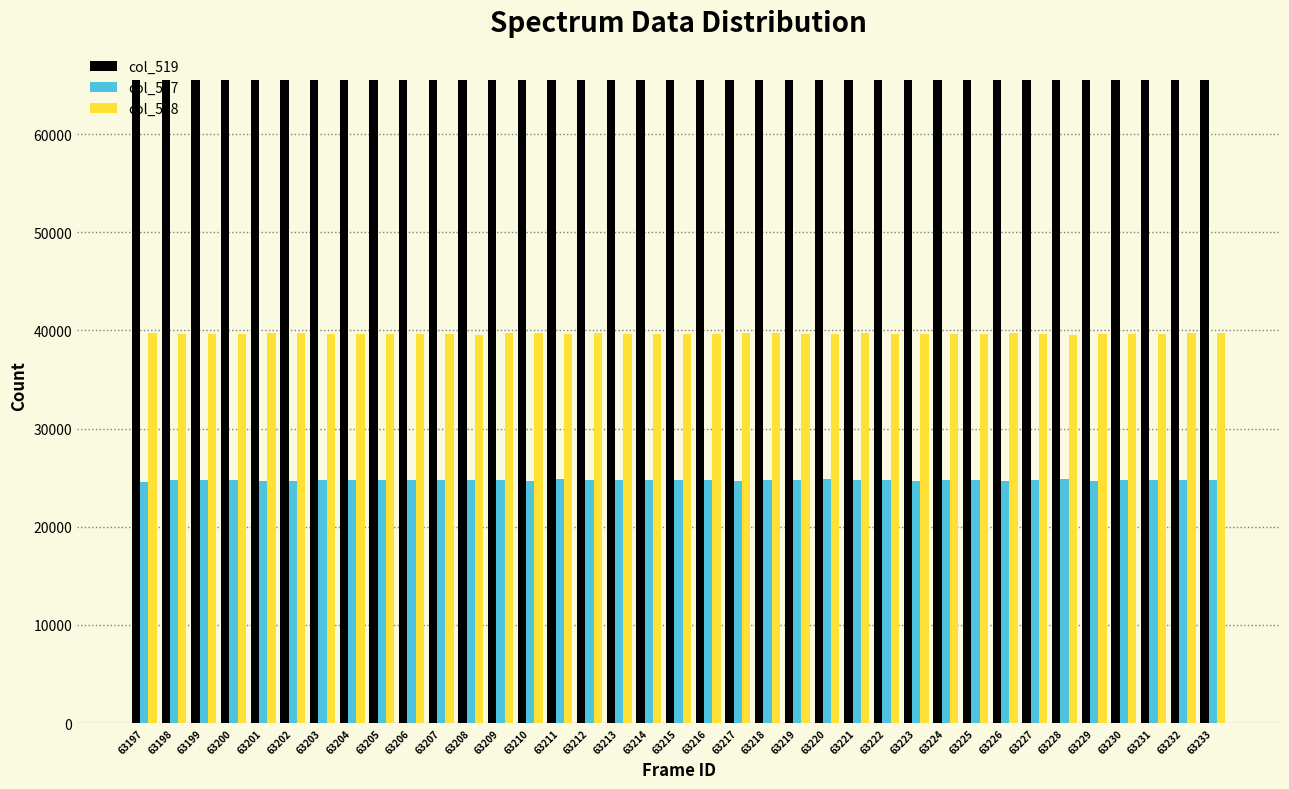

What is the spread (max minus min) of values at 63209?

40804